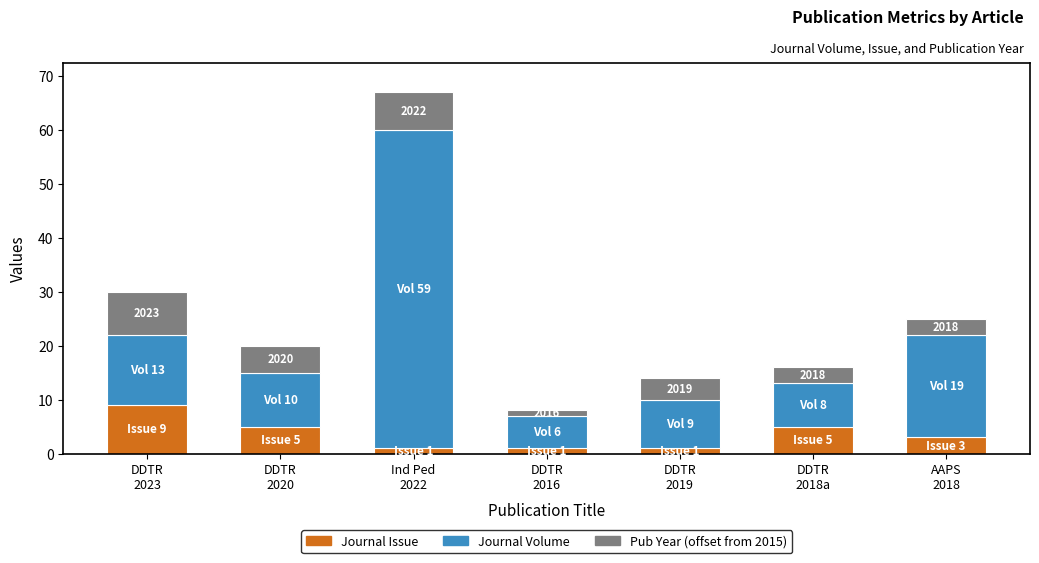

Reading right to left, what are the values for Journal Issue?

3	5	1	1	1	5	9